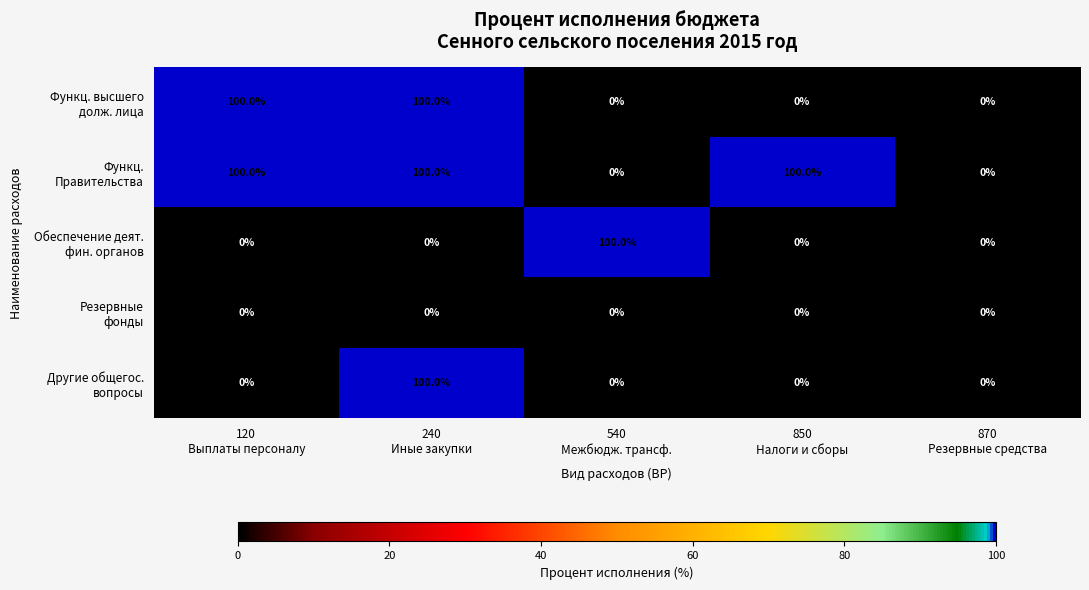

At how many categories does at least one series exceed 97?

4